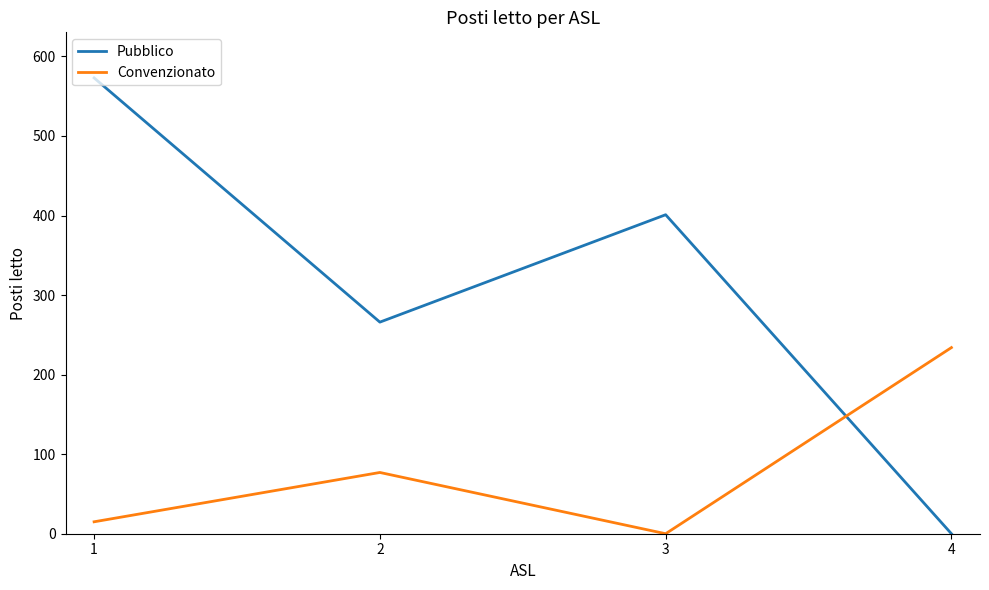

At which category is the sum across all series the highest?

1